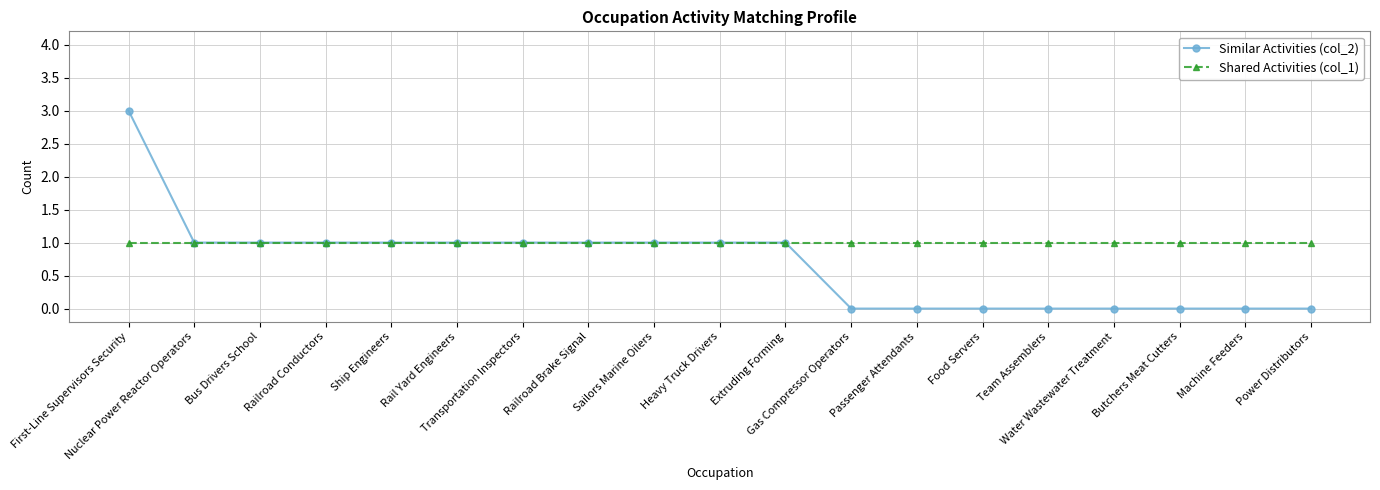

What position from the right is Butchers Meat Cutters?

3